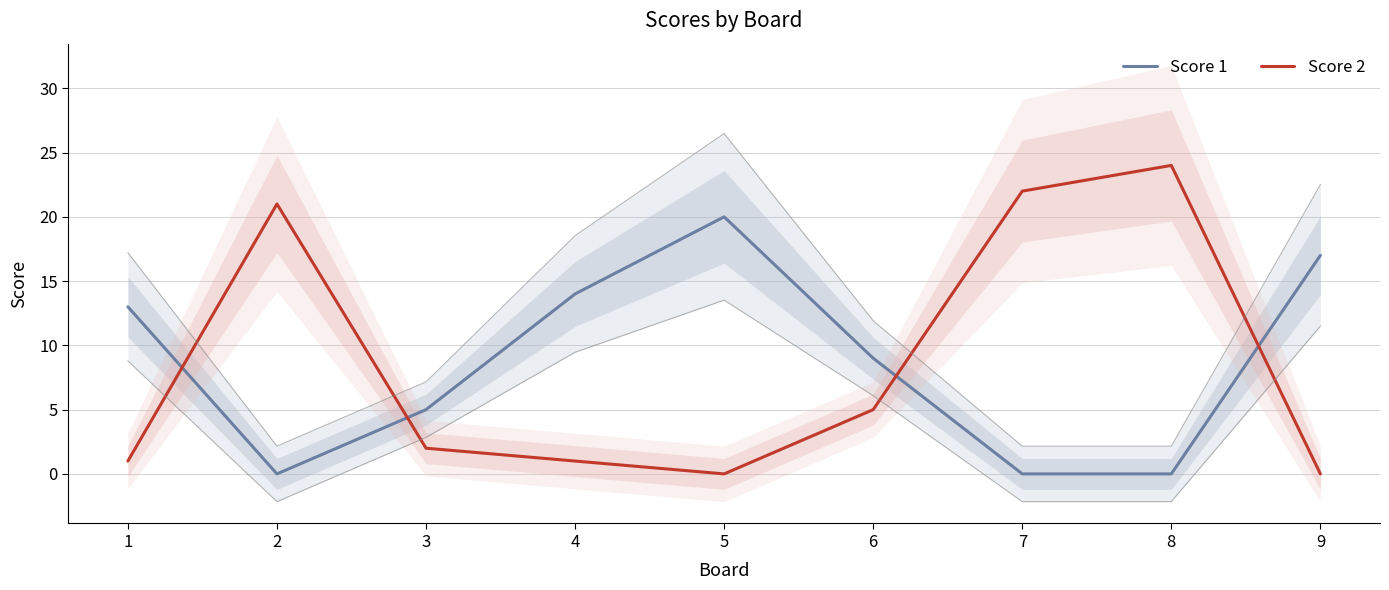

Which series has the largest total across all categories?

Score 1